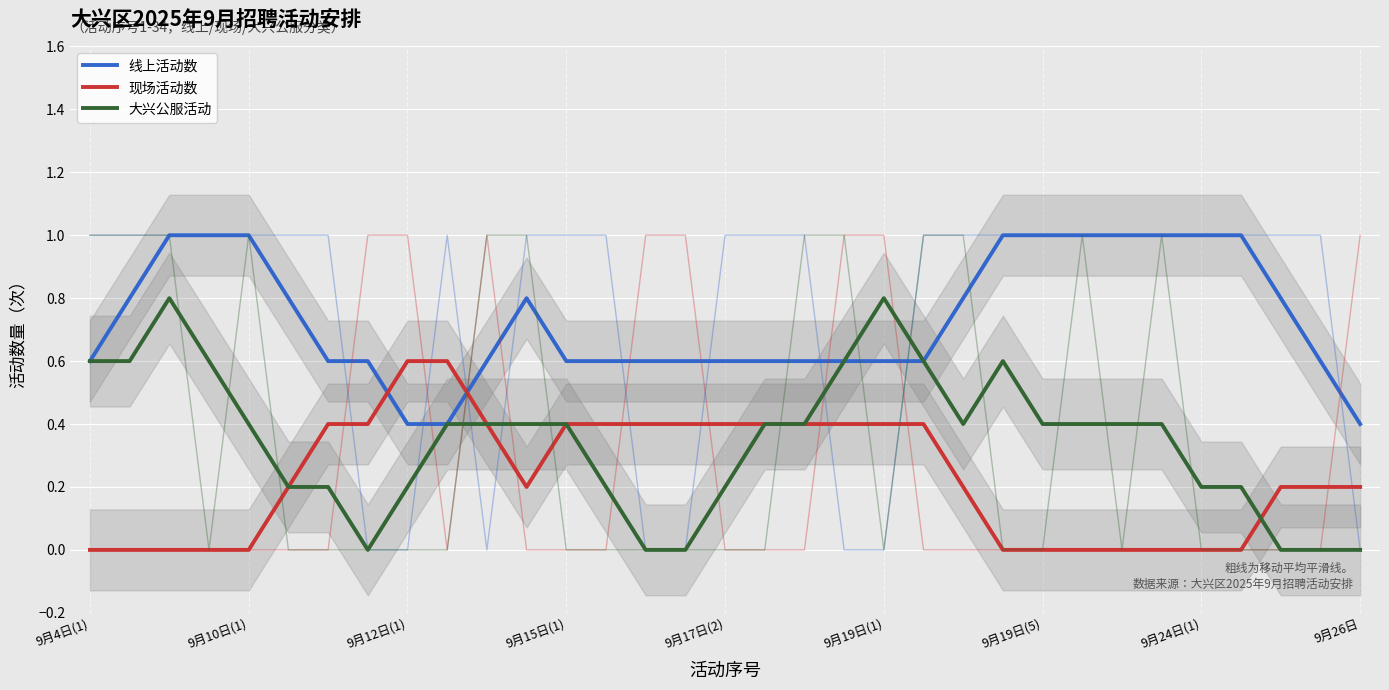

What is the maximum value for 大兴公服活动?

0.8